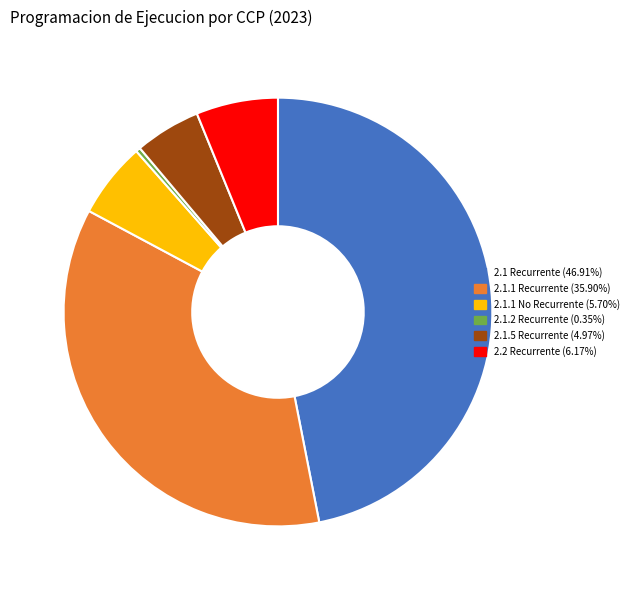

How many slices are in this pie chart?

6